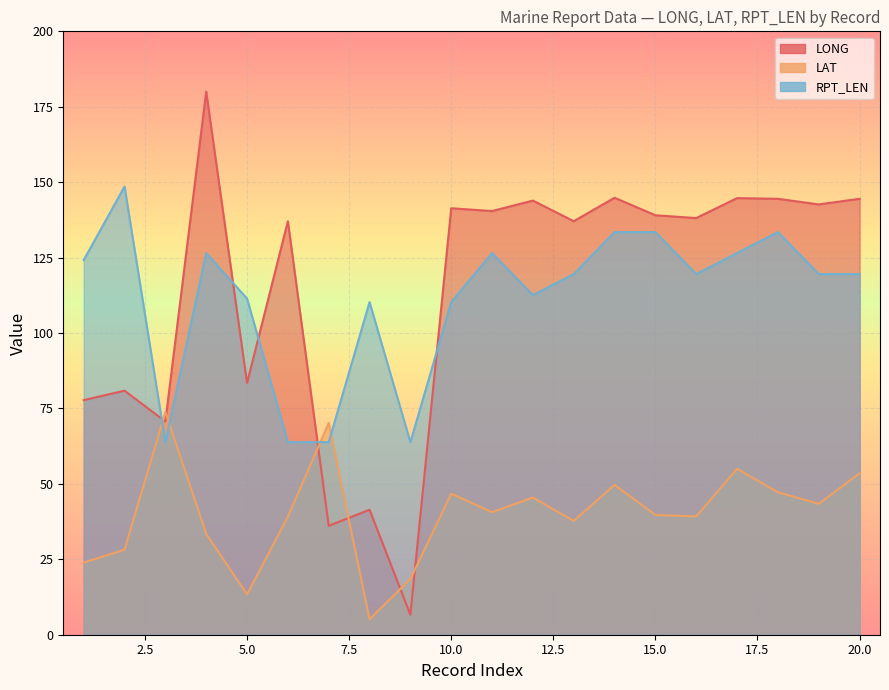

Reading left to right, transcribe all the data shown in this chart.

LONG: 77.8	80.9	70.7	180.0	83.4	137.1	36.1	41.4	6.6	141.4	140.4	143.9	137.1	144.8	139.0	138.1	144.7	144.5	142.6	144.5
LAT: 23.9	28.2	73.8	33.4	13.3	39.1	70.2	5.1	18.5	46.8	40.6	45.5	37.7	49.7	39.7	39.2	55.0	47.2	43.4	53.5
RPT_LEN: 124.2	148.5	63.8	126.5	111.4	63.8	63.8	110.3	63.8	110.3	126.5	112.6	119.5	133.5	133.5	119.5	126.5	133.5	119.5	119.5